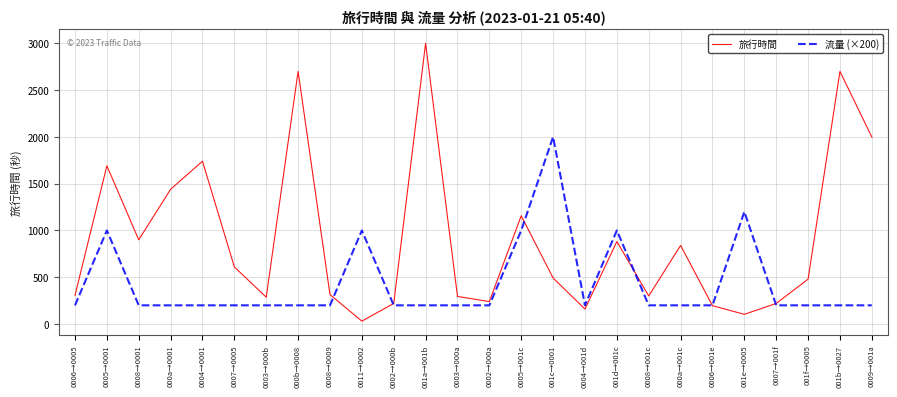

Which category has the highest value in the 流量 (×200) series?

001c→0001